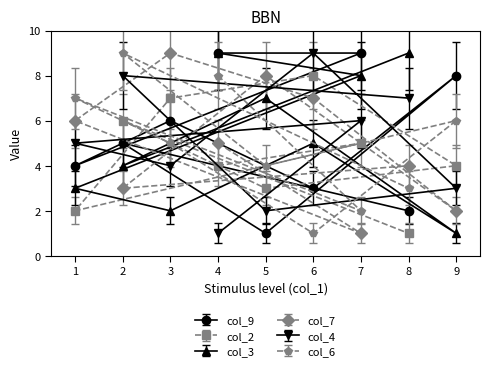

True or false: col_7 has a value of 6 at 1.

True